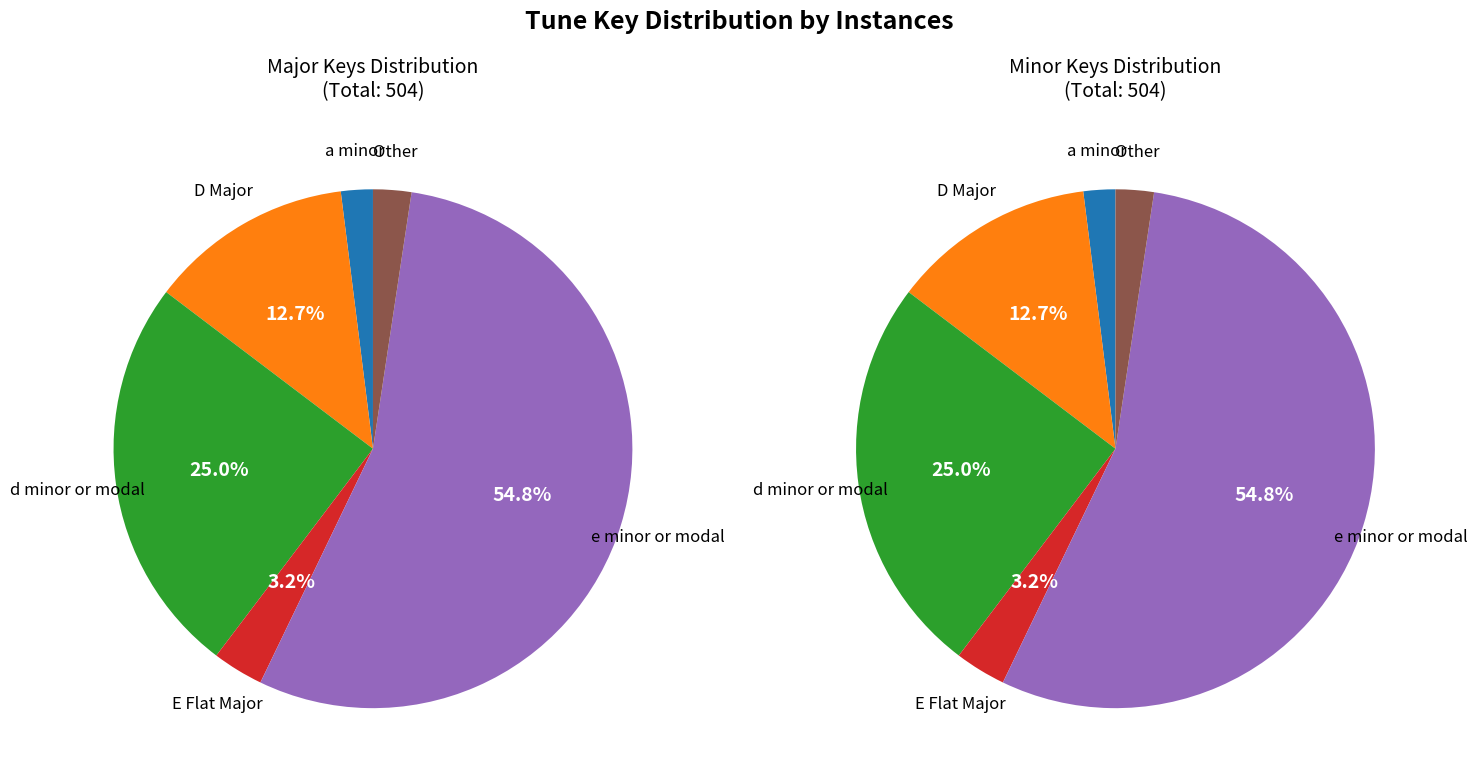

What percentage is the D Major slice, to the nearest percent?

13%